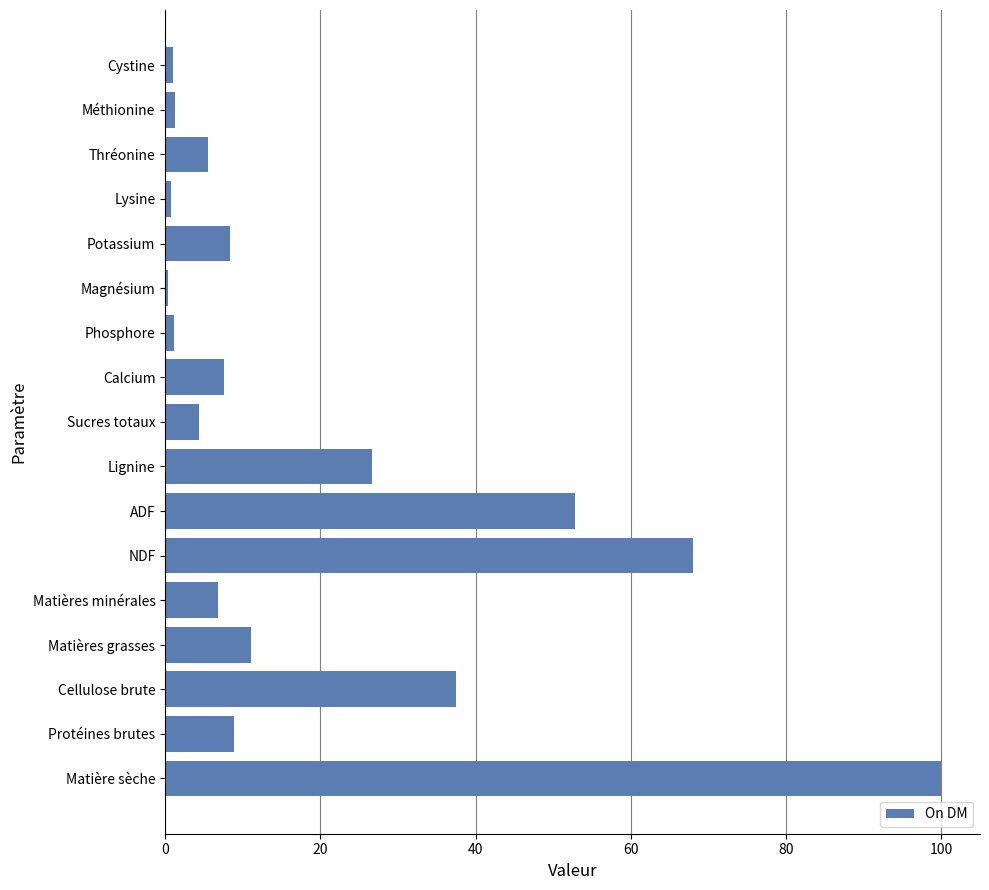

At which label is the value closest to 50?

ADF